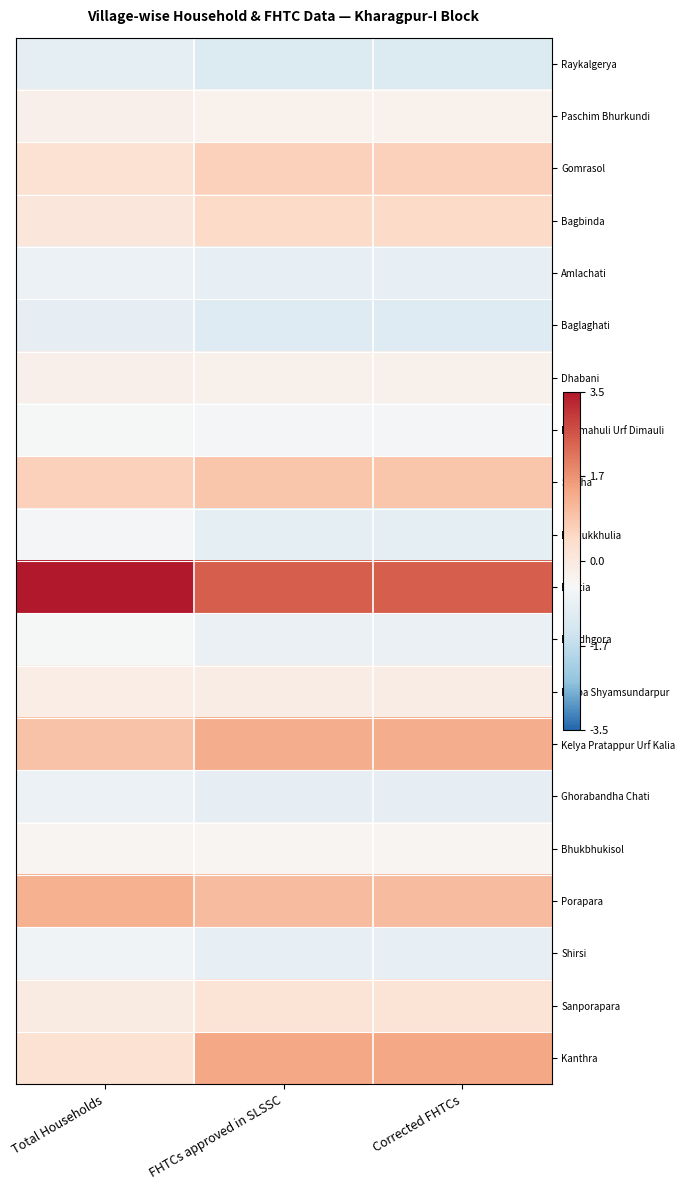

At Corrected FHTCs, list the series in order from smallest to largest.

Raykalgerya, Baglaghati, Bhalukkhulia, Ghorabandha Chati, Shirsi, Amlachati, Bandhgora, Dihimahuli Urf Dimauli, Bhukbhukisol, Paschim Bhurkundi, Dhabani, Purba Shyamsundarpur, Sanporapara, Bagbinda, Gomrasol, Sarsha, Porapara, Kelya Pratappur Urf Kalia, Kanthra, Bhetia